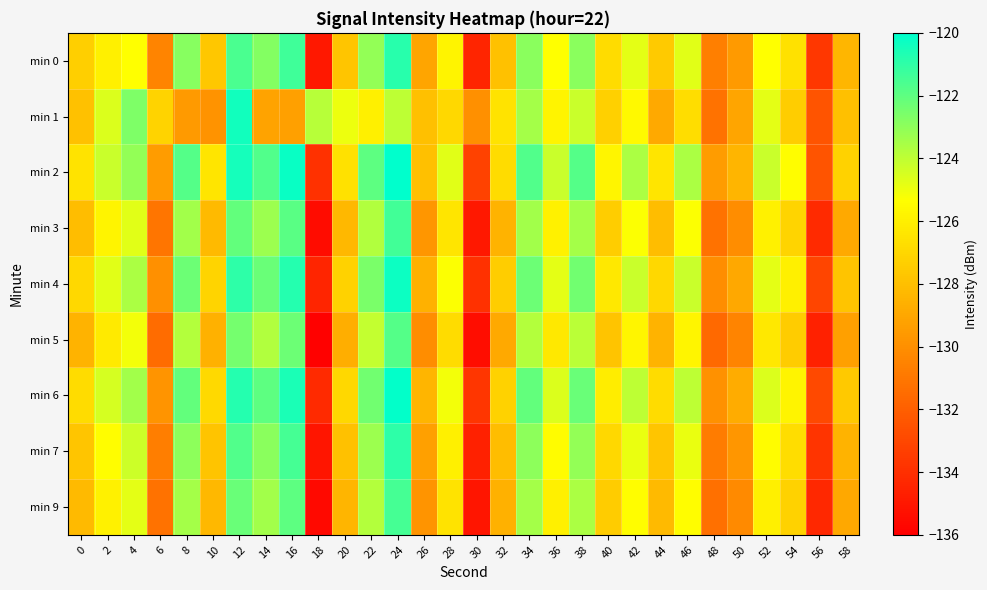

What is the smallest value displayed?

-135.9